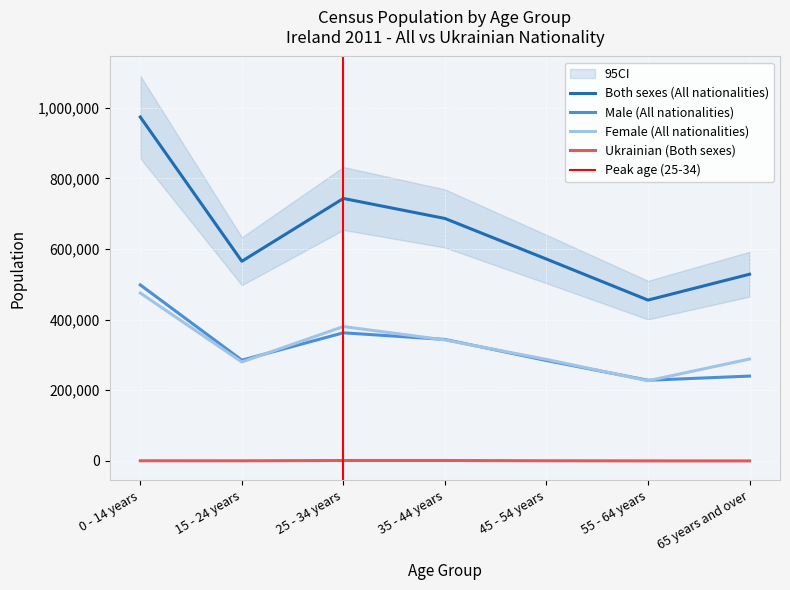

What is the average value of the Female (All nationalities) series?

325979